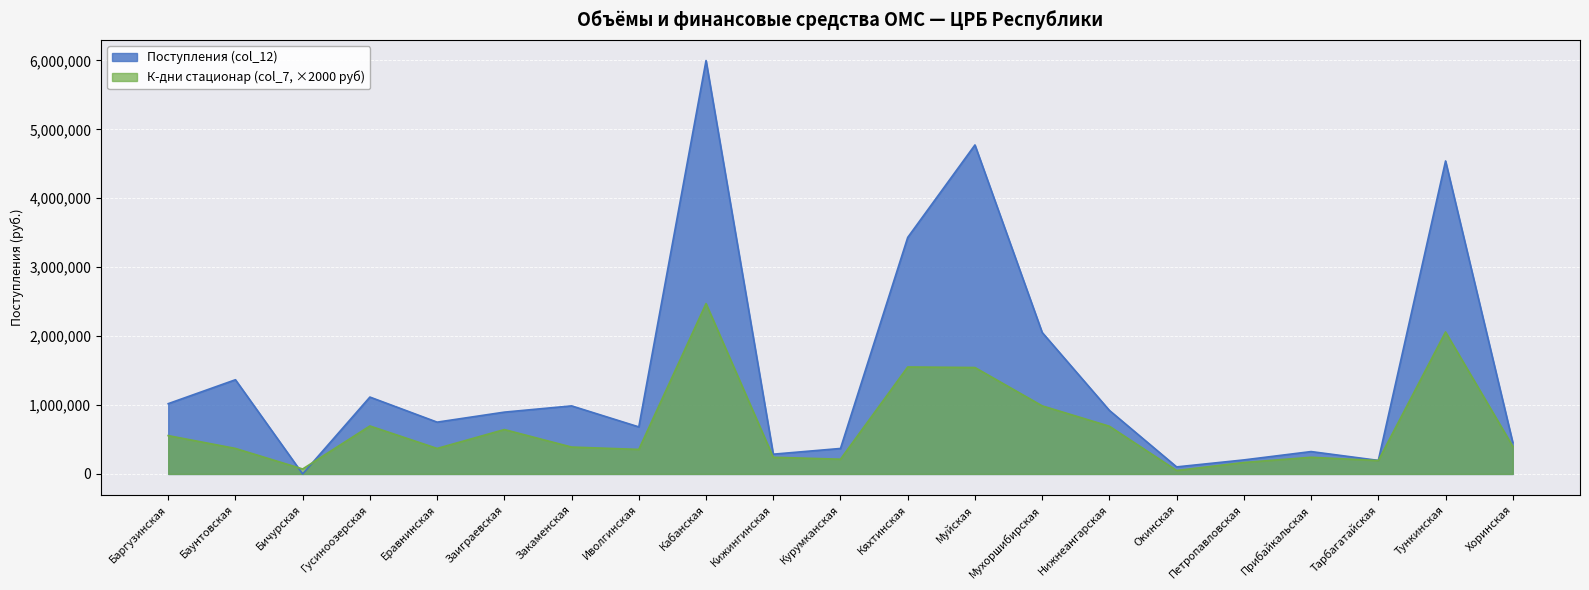

Does the chart display data point markers on the line(s)?

No